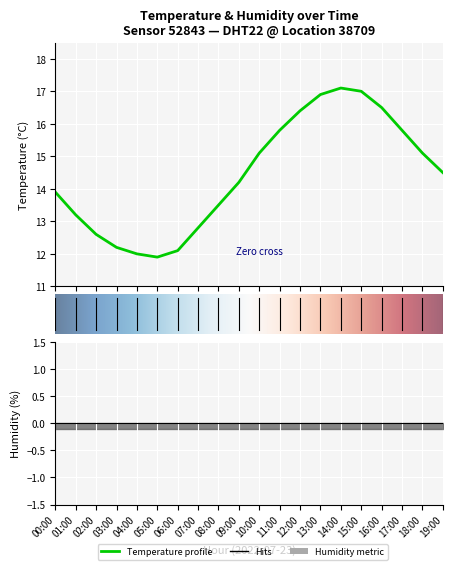

Rank the categories by value from lowest to highest.

05:00, 04:00, 06:00, 03:00, 02:00, 07:00, 01:00, 08:00, 00:00, 09:00, 19:00, 10:00, 18:00, 11:00, 17:00, 12:00, 16:00, 13:00, 15:00, 14:00